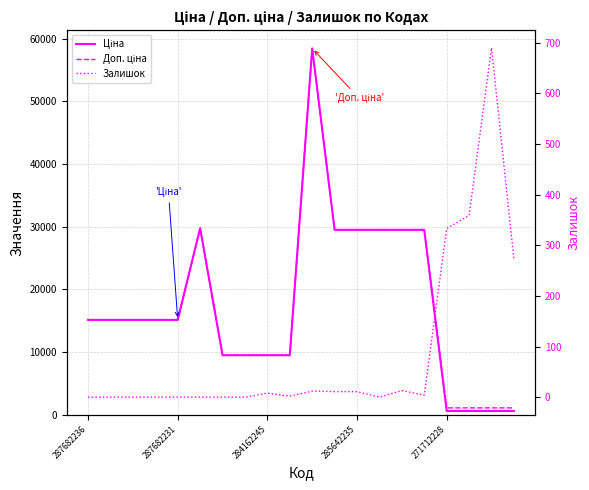

What is the value of the Доп. ціна point at the 8th from the left?

9480.1